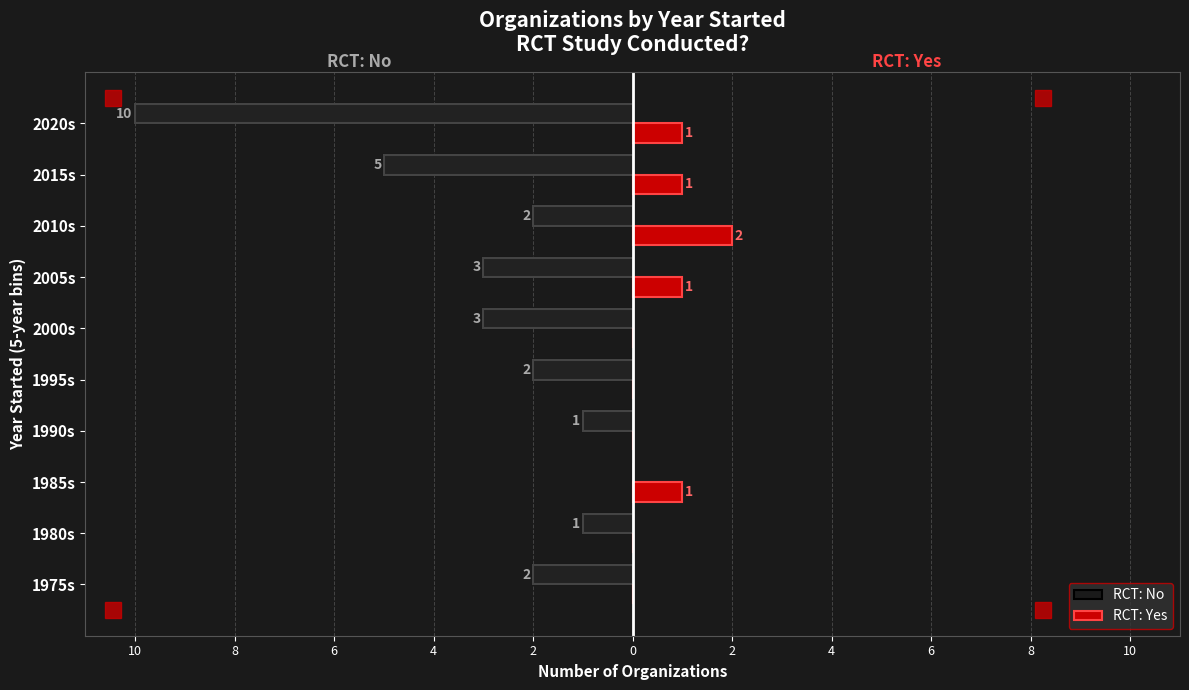

What is the difference between the RCT: Yes values at 2020s and 1990s?

1